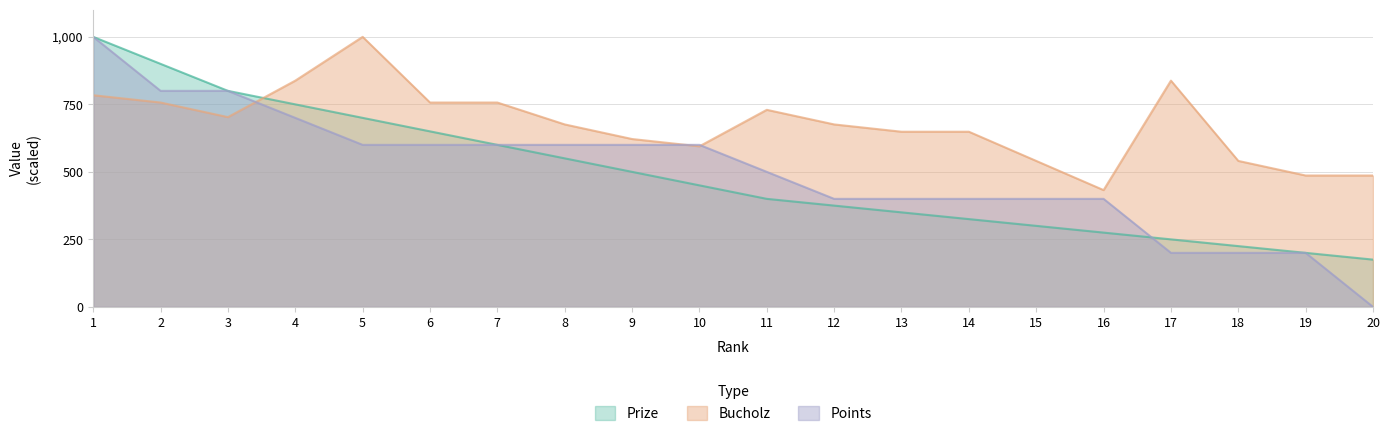

How many series are shown in this chart?

3